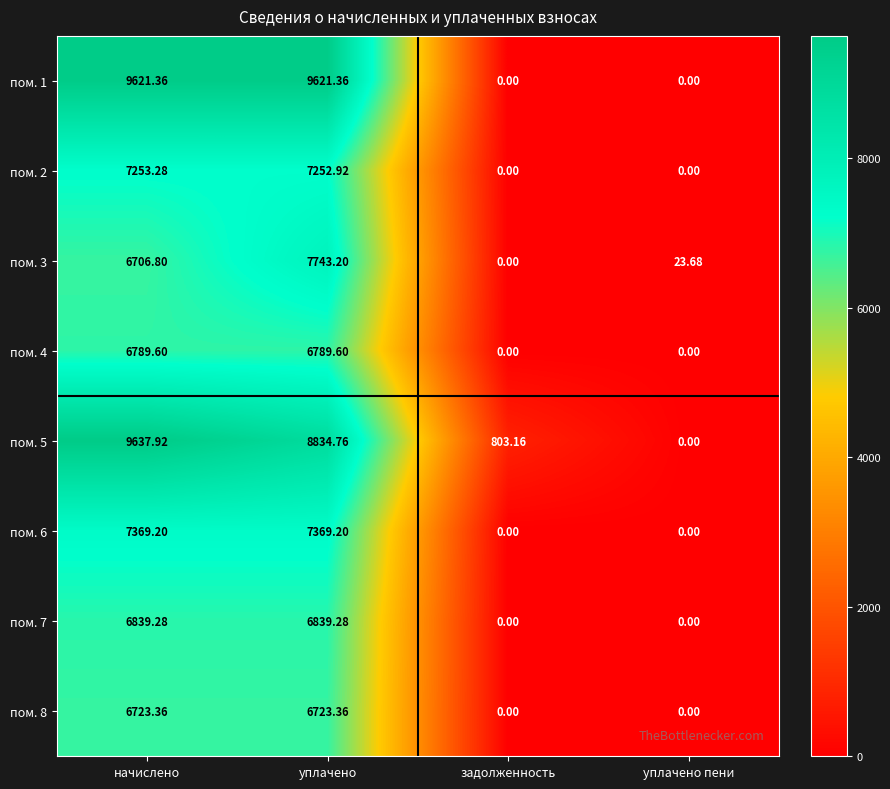

Is the value of пом. 1 at уплачено greater than the value of пом. 7 at начислено?

Yes